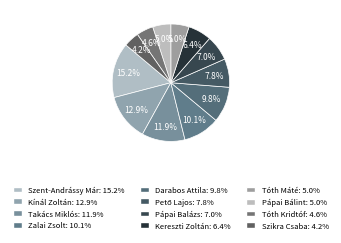

How many segments does this pie chart have?

12